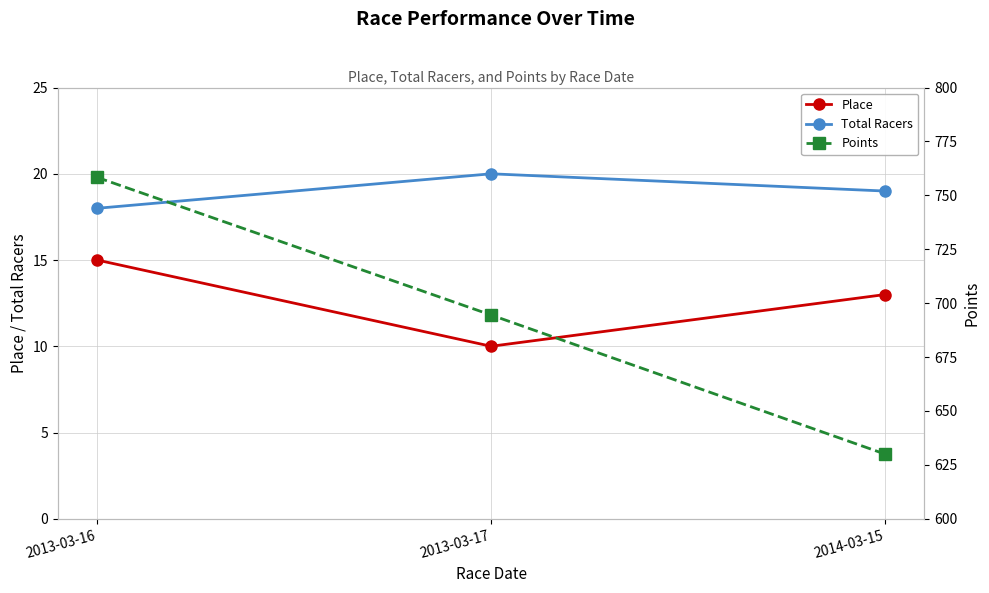

Rank the categories by Points value from lowest to highest.

2014-03-15, 2013-03-17, 2013-03-16